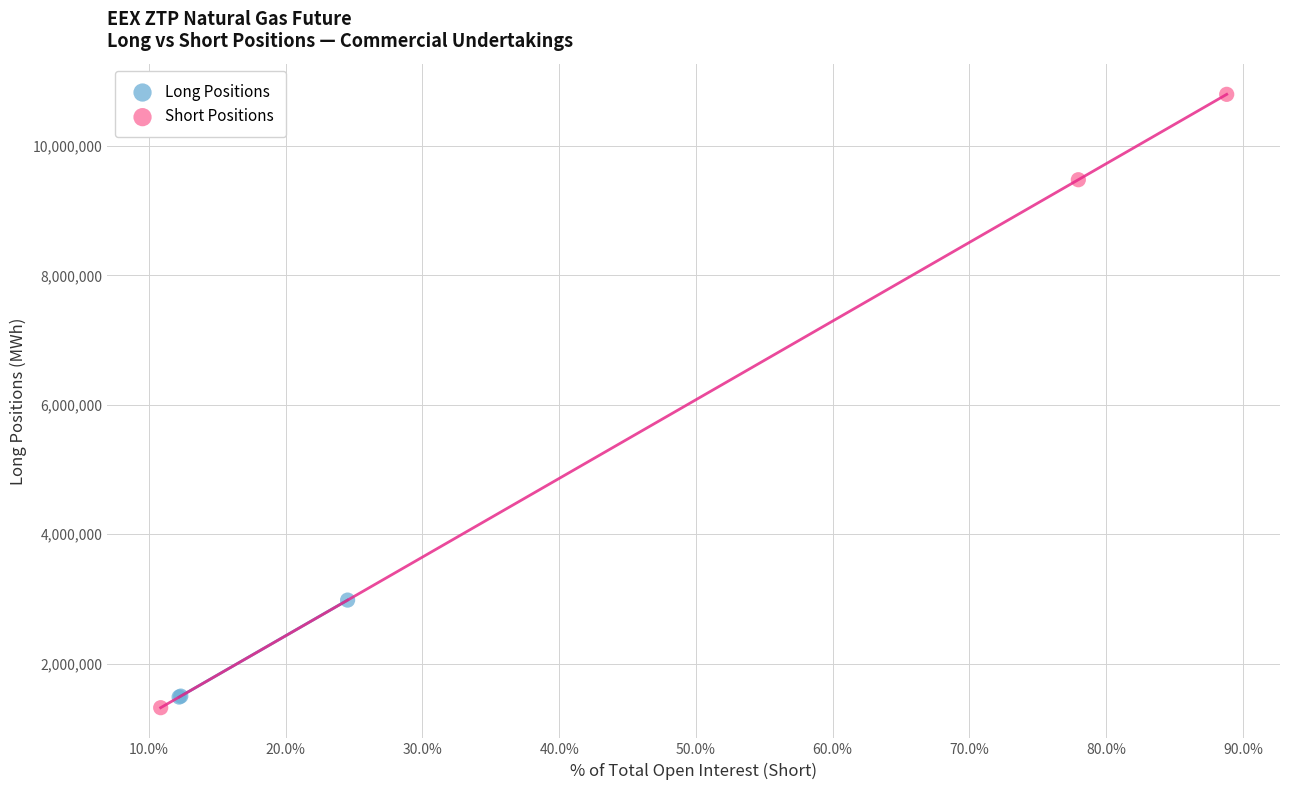

Which series has the widest spread of Y values?

Short Positions